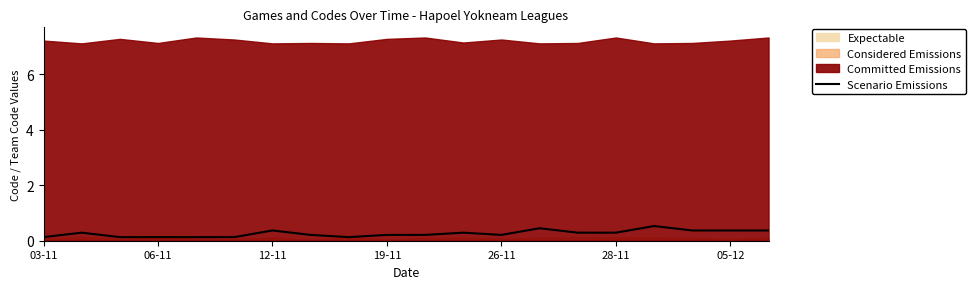

Does the chart display data point markers on the line(s)?

No